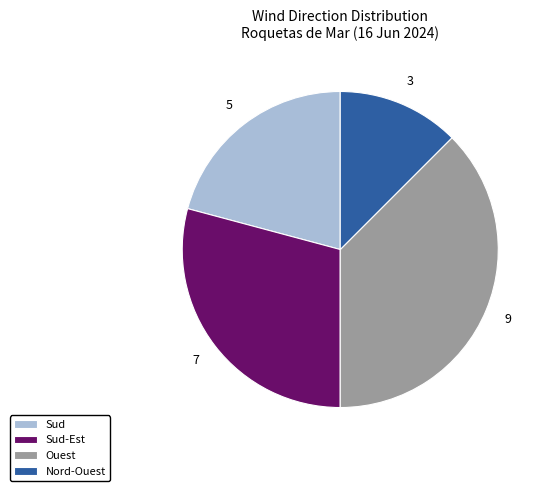

How many slices are in this pie chart?

4